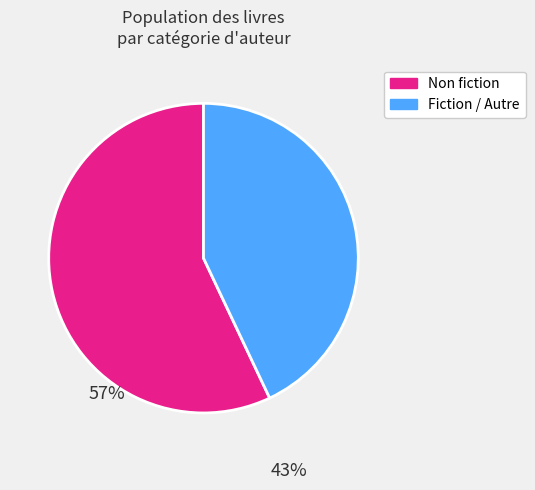

Does any single category account for the majority?

Yes